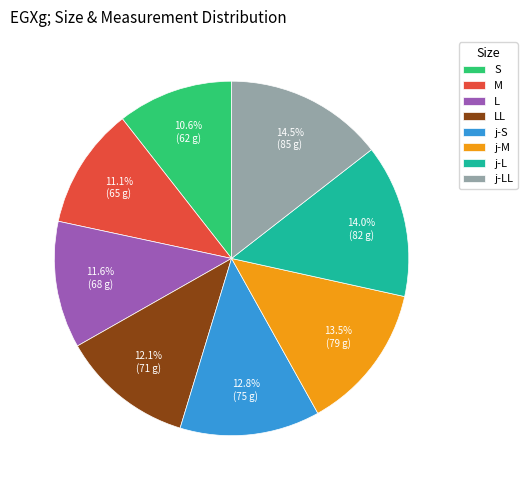

What is the largest slice in the pie chart?

j-LL